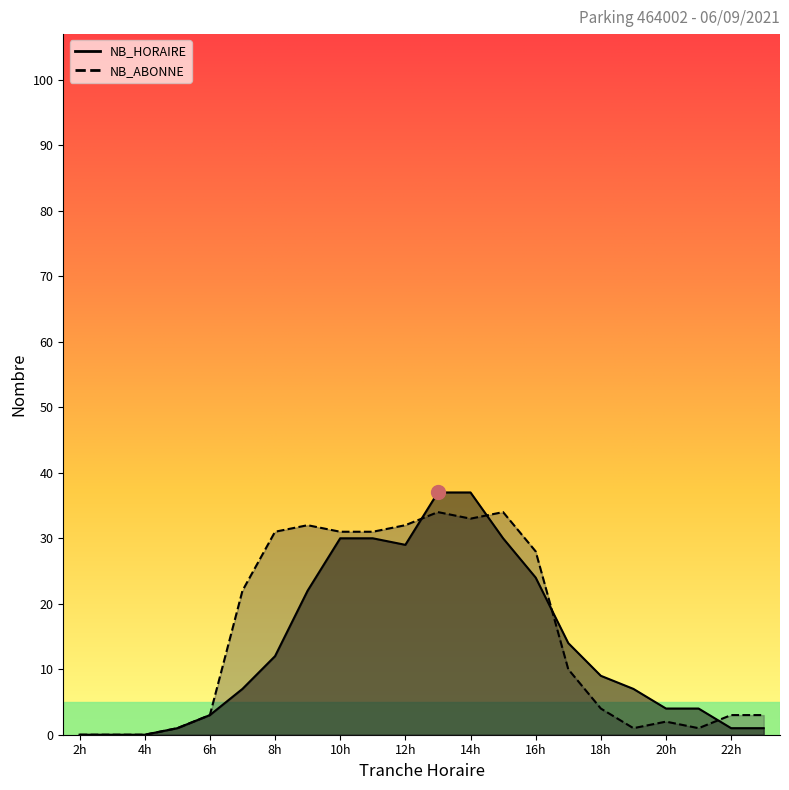

What is the total value across all series at 20h?

6